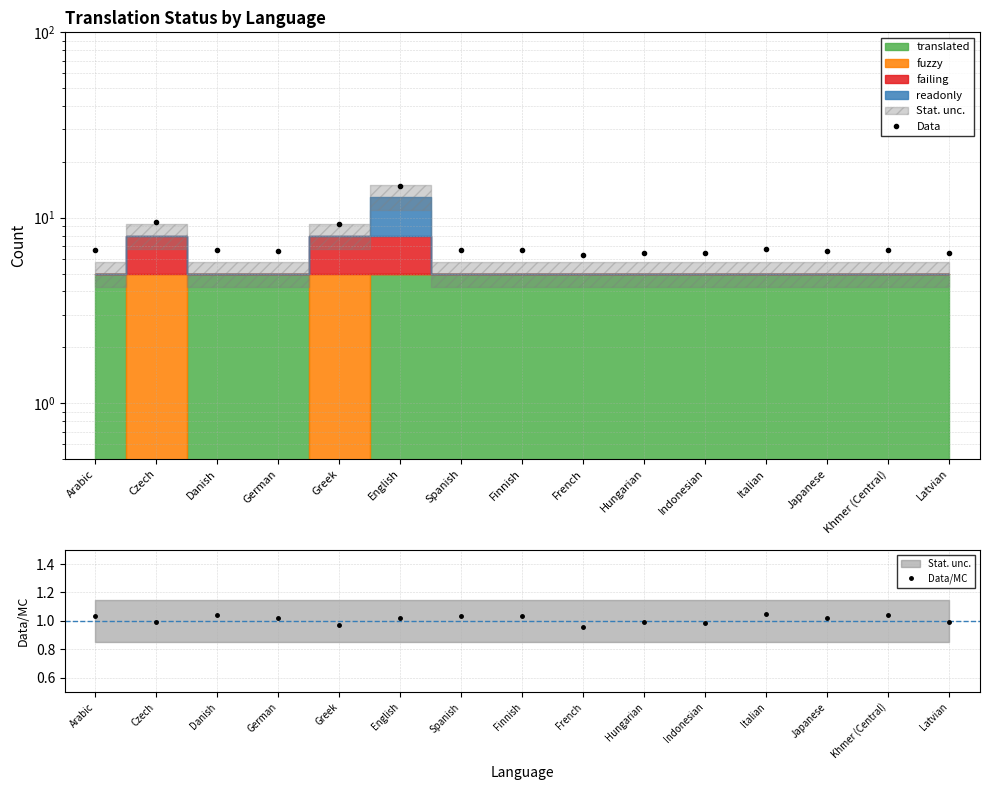

True or false: Data/MC has a value of 1.4 at English.

False